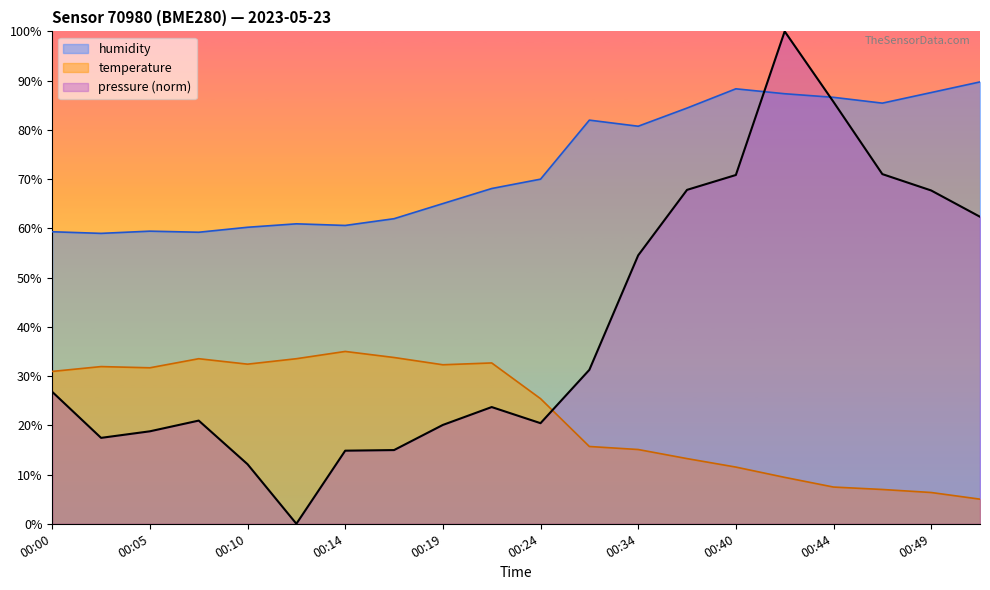

What is the difference between the maximum and minimum values in the pressure series?

100.0